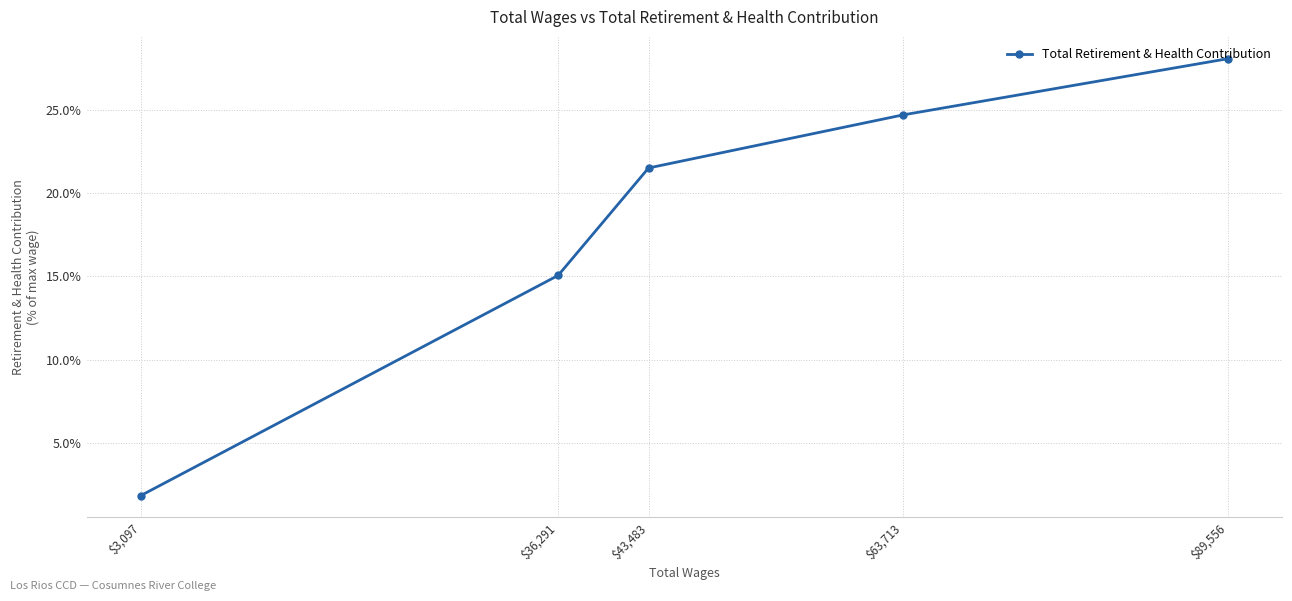

What is the difference between the second highest and second lowest values?

9.6